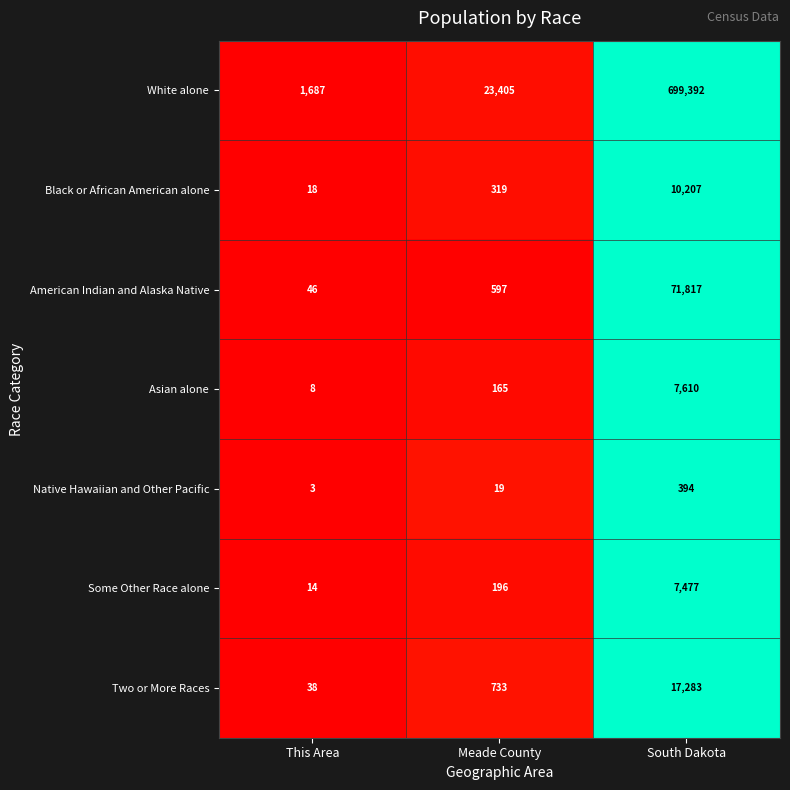

Reading right to left, extract all data points from this chart.

White alone: South Dakota=699392	Meade County=23405	This Area=1687
Black or African American alone: South Dakota=10207	Meade County=319	This Area=18
American Indian and Alaska Native: South Dakota=71817	Meade County=597	This Area=46
Asian alone: South Dakota=7610	Meade County=165	This Area=8
Native Hawaiian and Other Pacific: South Dakota=394	Meade County=19	This Area=3
Some Other Race alone: South Dakota=7477	Meade County=196	This Area=14
Two or More Races: South Dakota=17283	Meade County=733	This Area=38